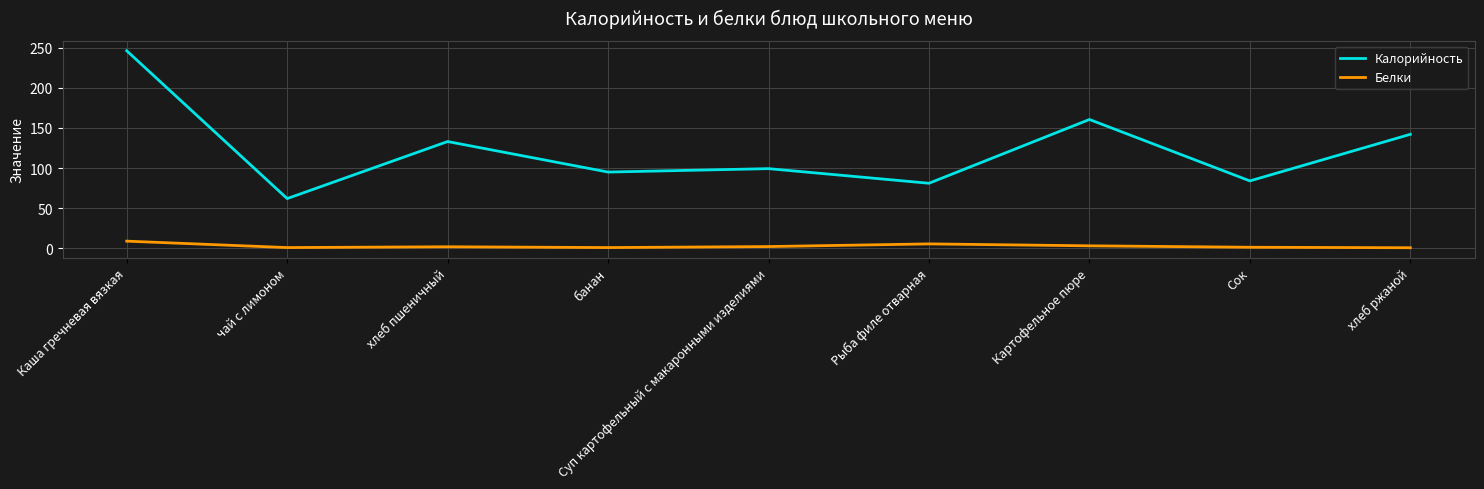

True or false: Белки and Калорийность cross at least once.

False